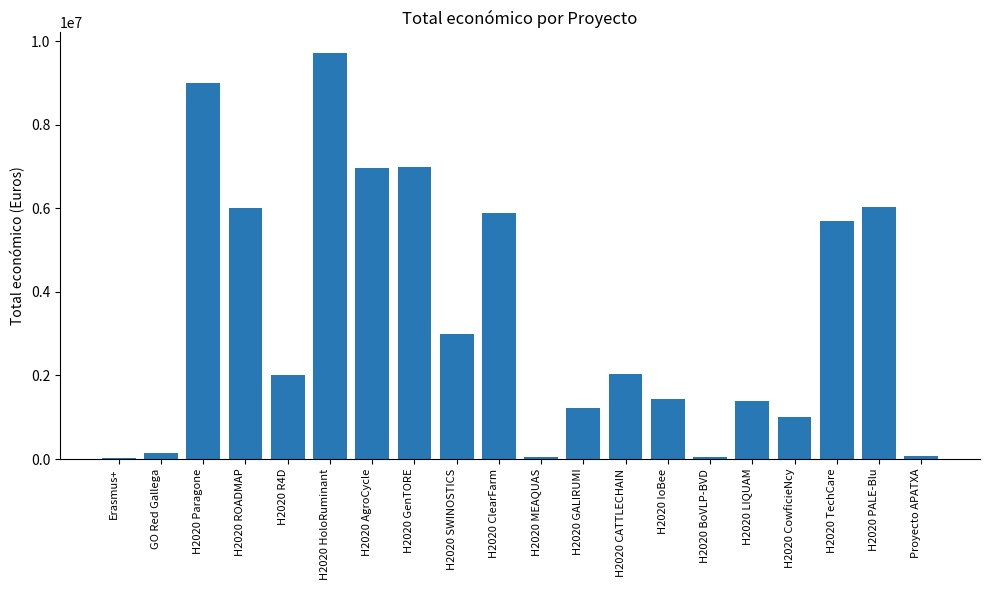

What is the difference between the values at H2020 AgroCycle and H2020 ClearFarm?

1061188